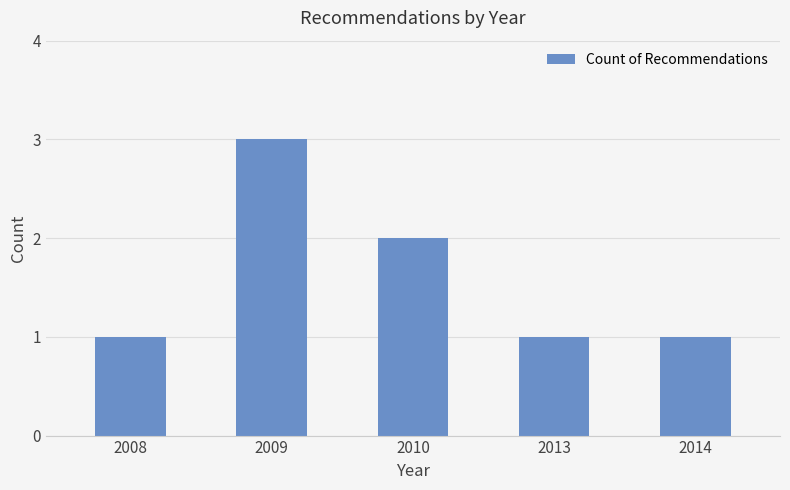

How many bars are there in total?

5